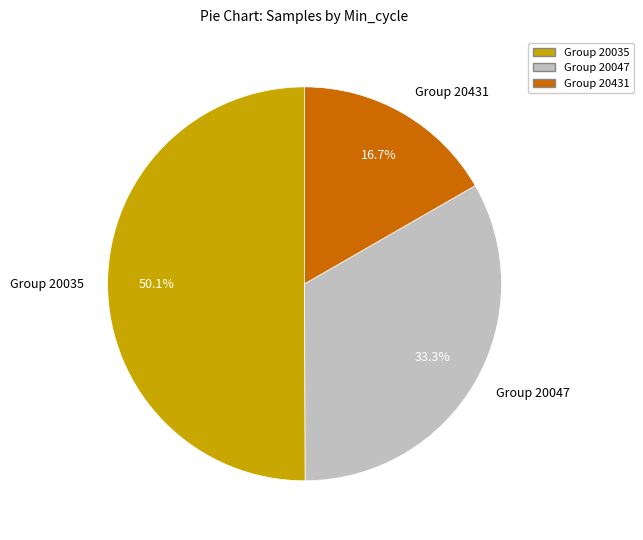

Combined, what portion of the pie is Group 20035 and Group 20431?

66.7%